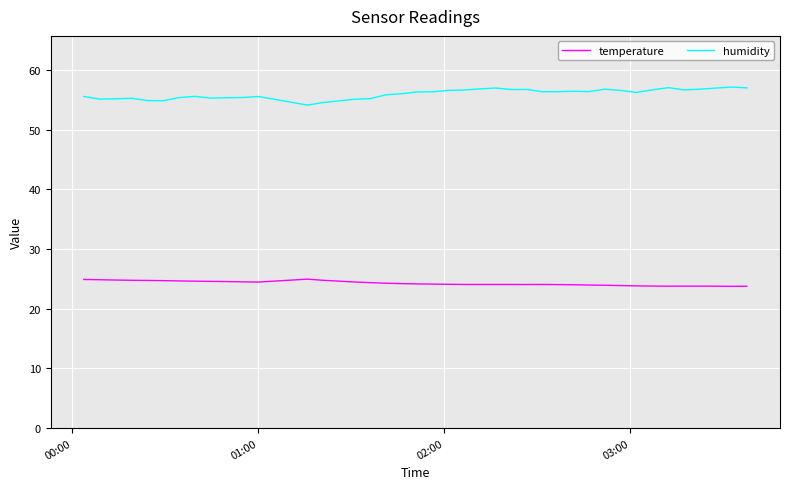

What is the maximum value for temperature?

25.0